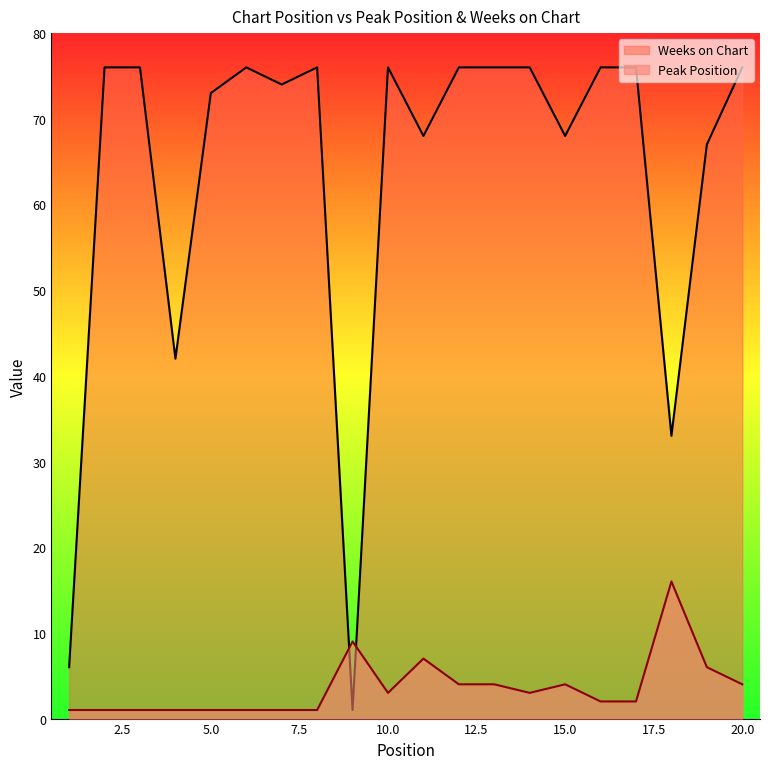

In Weeks on Chart, how many points are lower than both neighbors (excluding endpoints)?

6